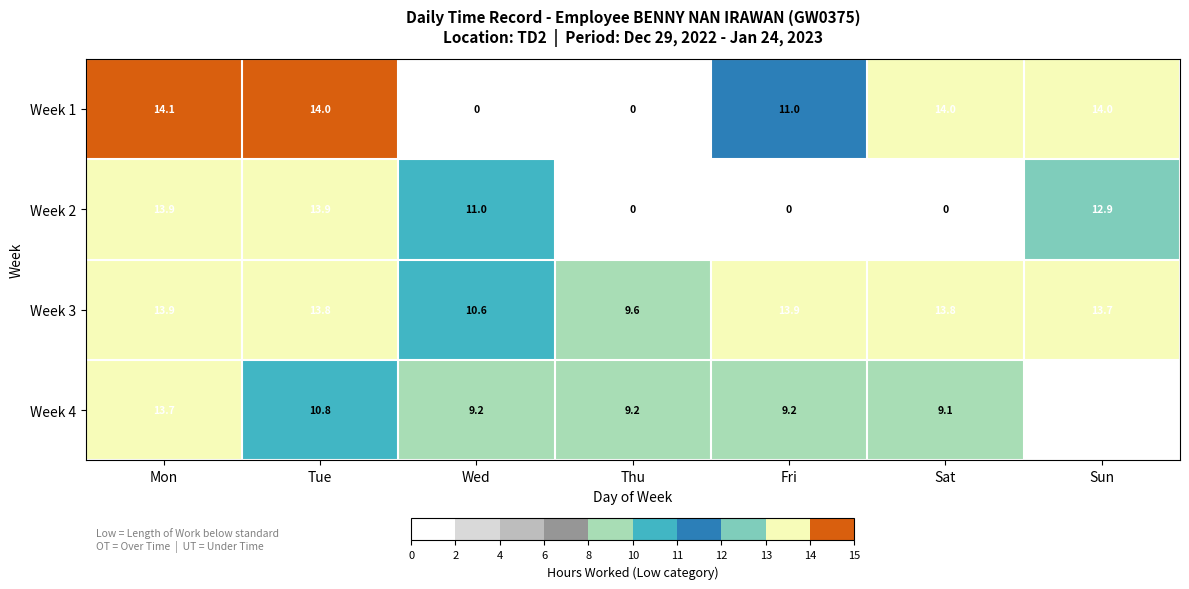

Where is Week 3 nearest to the value 11?

Wed